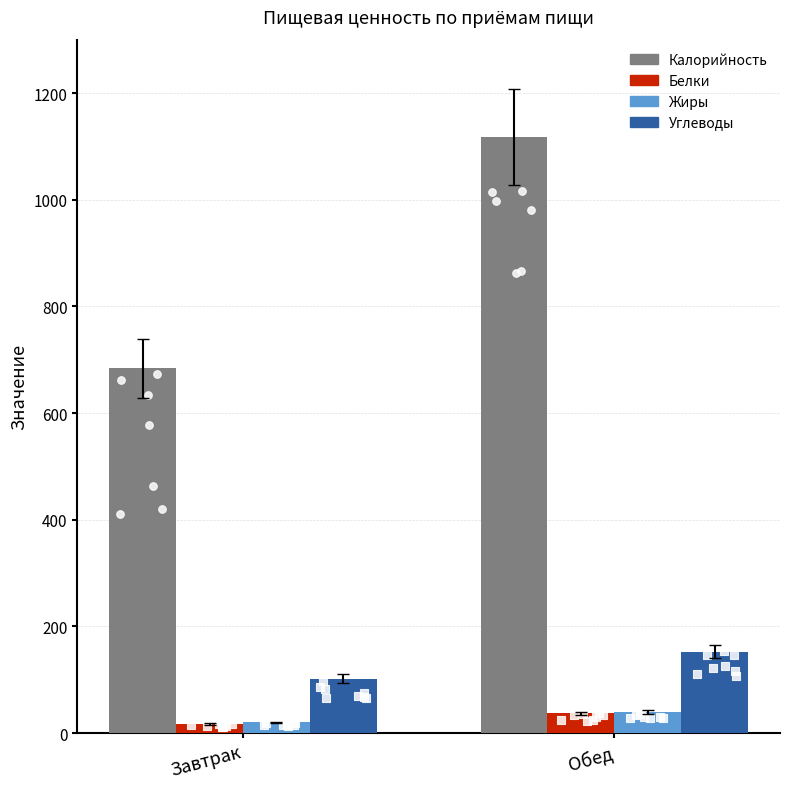

At which category is the sum across all series the highest?

Обед